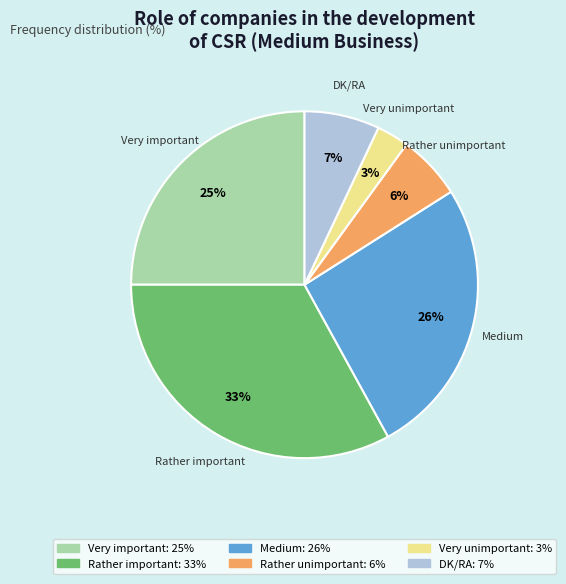

Count the number of slices in the pie.

6